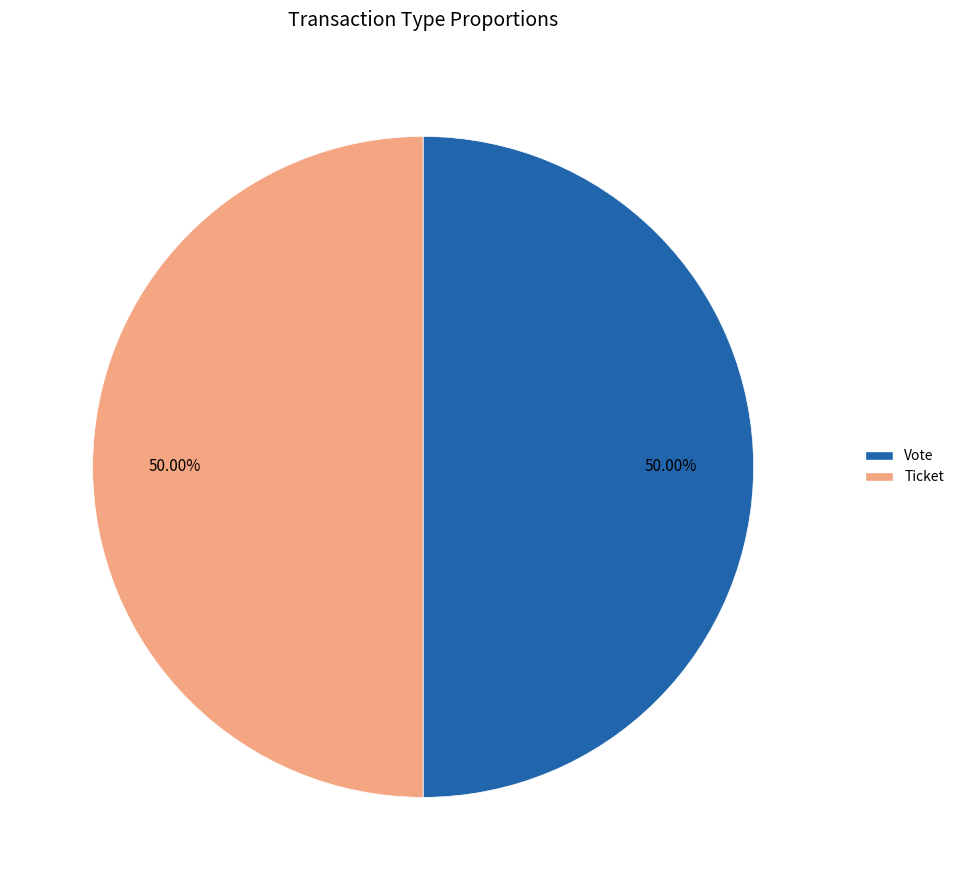

Count the number of slices in the pie.

2